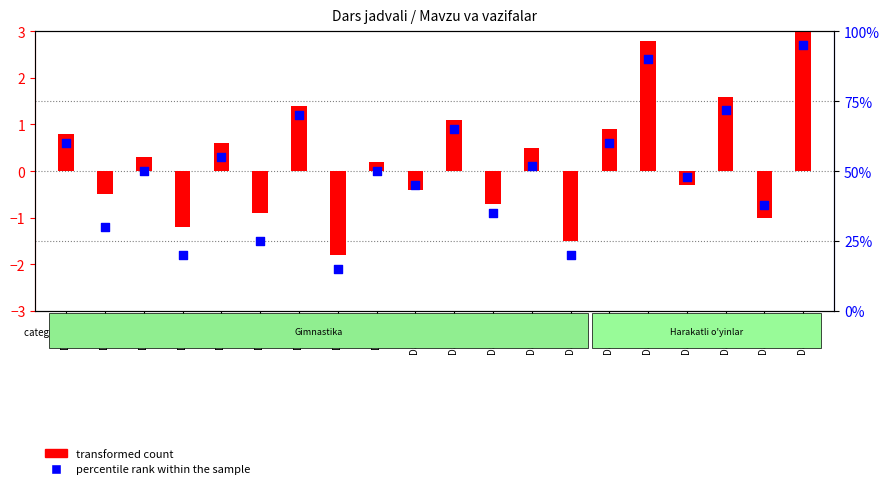

What is the total value across all series at Dars 18?

73.6